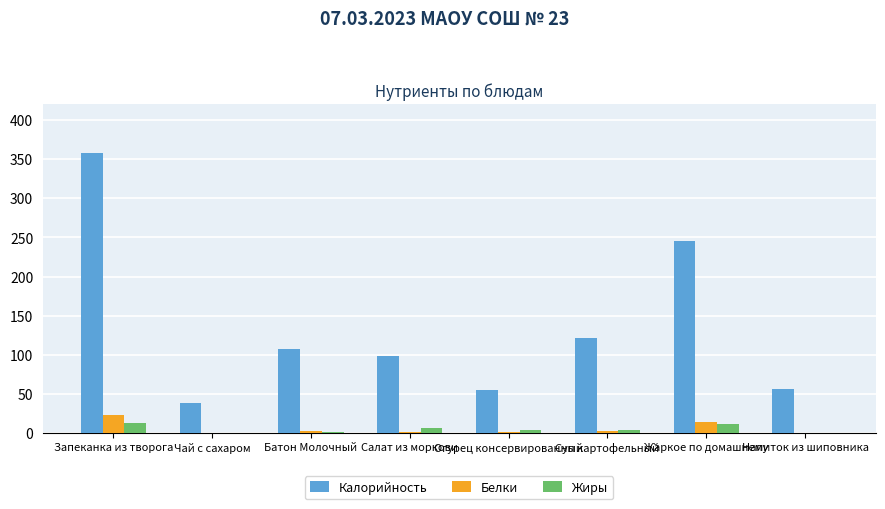

What is the approximate value of Жиры at Запеканка из творога?

13.0